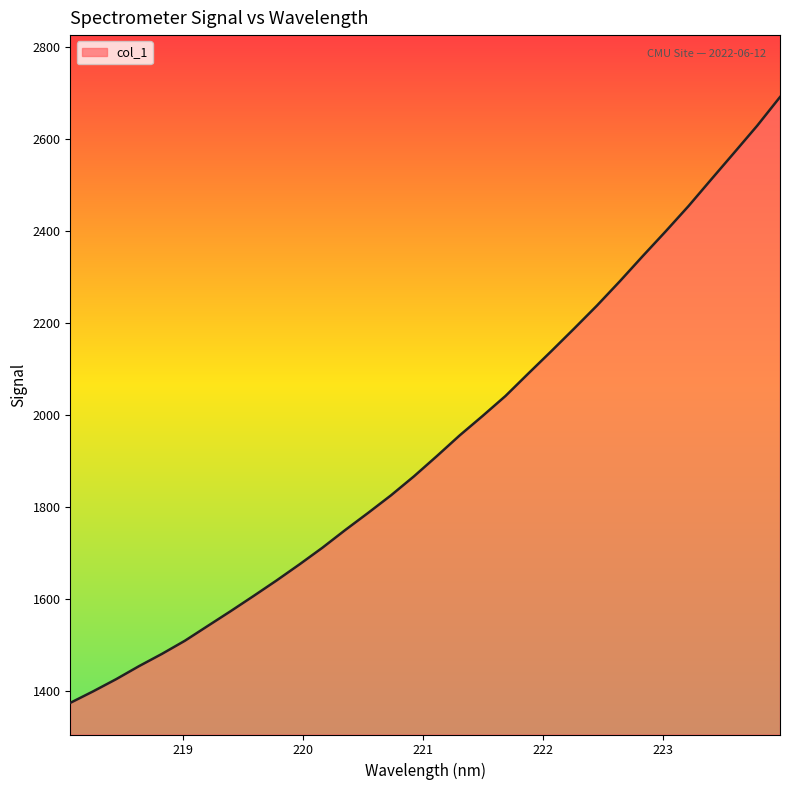

What is the difference between the maximum and minimum values?

1316.1